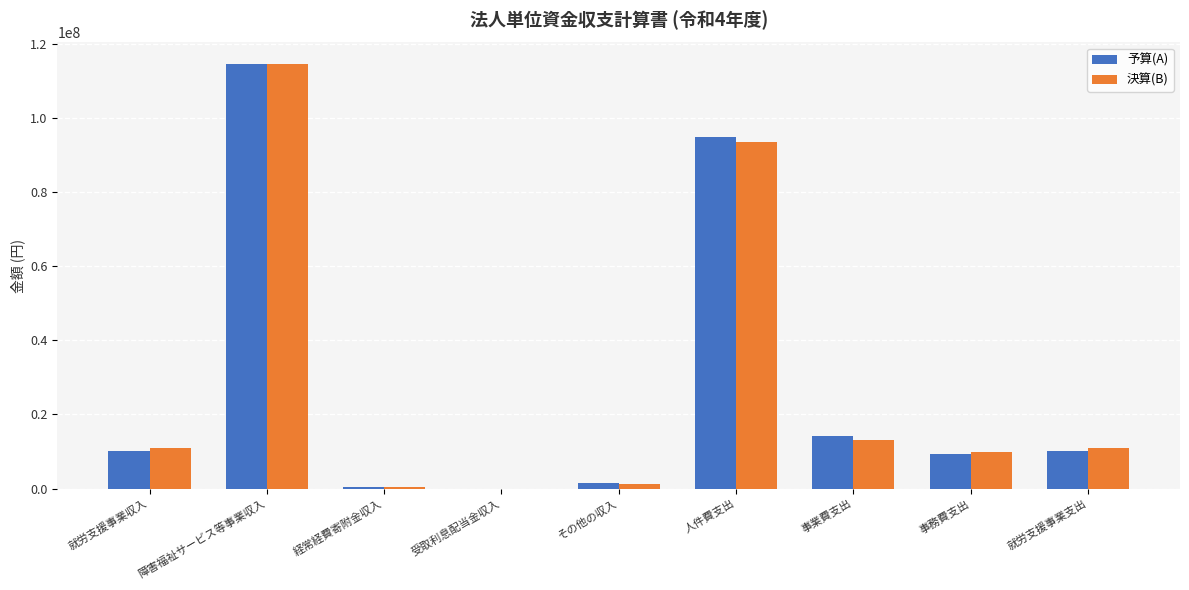

Which category has the highest value in the 予算(A) series?

障害福祉サービス等事業収入